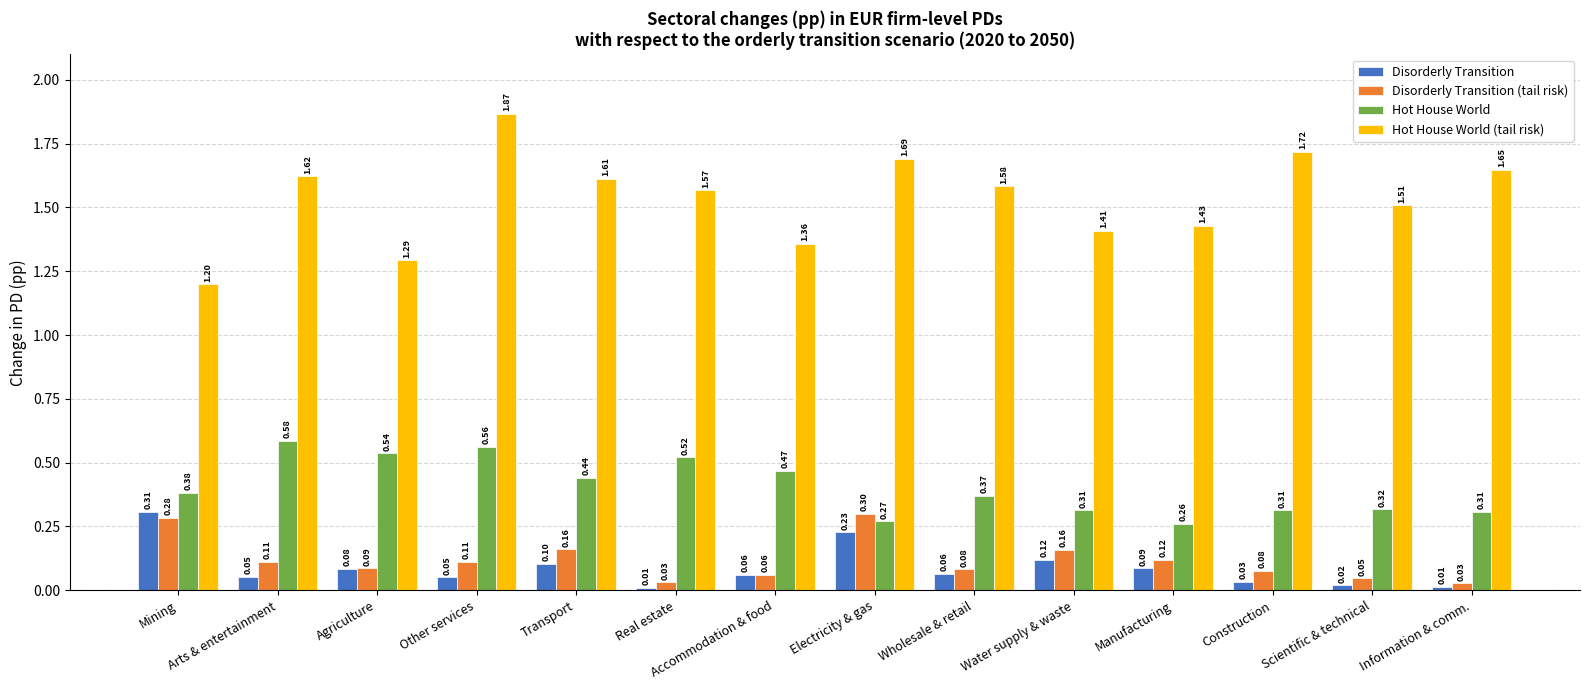

Which series changed the most between Electricity & gas and Wholesale & retail?

Disorderly Transition (tail risk)